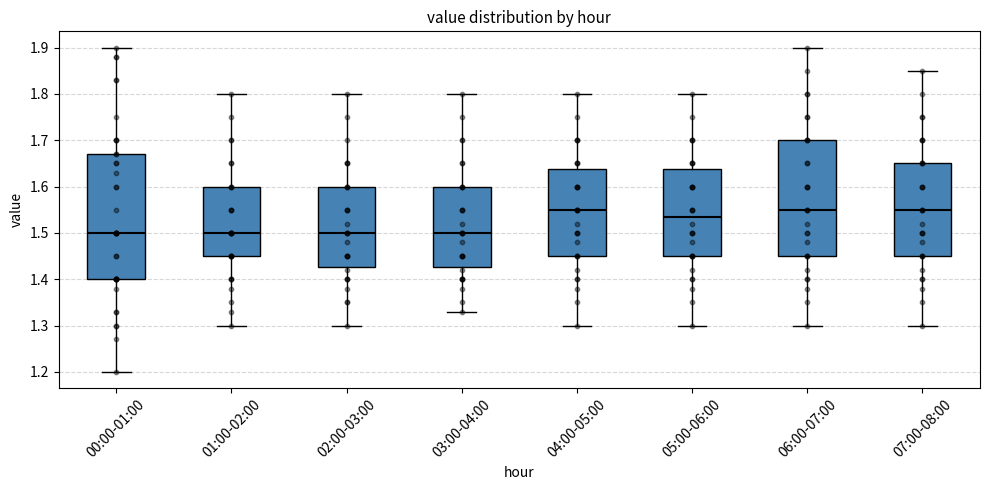

Reading left to right, read every box against the y-axis: the position of its median line, the range the box covers, and the ends of its whiskers. The values are not printed on the chart, so give them approximately, as read against the axis.

00:00-01:00: median 1.50, box 1.40 to 1.67, whiskers 1.20 to 1.90
01:00-02:00: median 1.50, box 1.45 to 1.60, whiskers 1.30 to 1.80
02:00-03:00: median 1.50, box 1.43 to 1.60, whiskers 1.30 to 1.80
03:00-04:00: median 1.50, box 1.43 to 1.60, whiskers 1.33 to 1.80
04:00-05:00: median 1.55, box 1.45 to 1.64, whiskers 1.30 to 1.80
05:00-06:00: median 1.54, box 1.45 to 1.64, whiskers 1.30 to 1.80
06:00-07:00: median 1.55, box 1.45 to 1.70, whiskers 1.30 to 1.90
07:00-08:00: median 1.55, box 1.45 to 1.65, whiskers 1.30 to 1.85